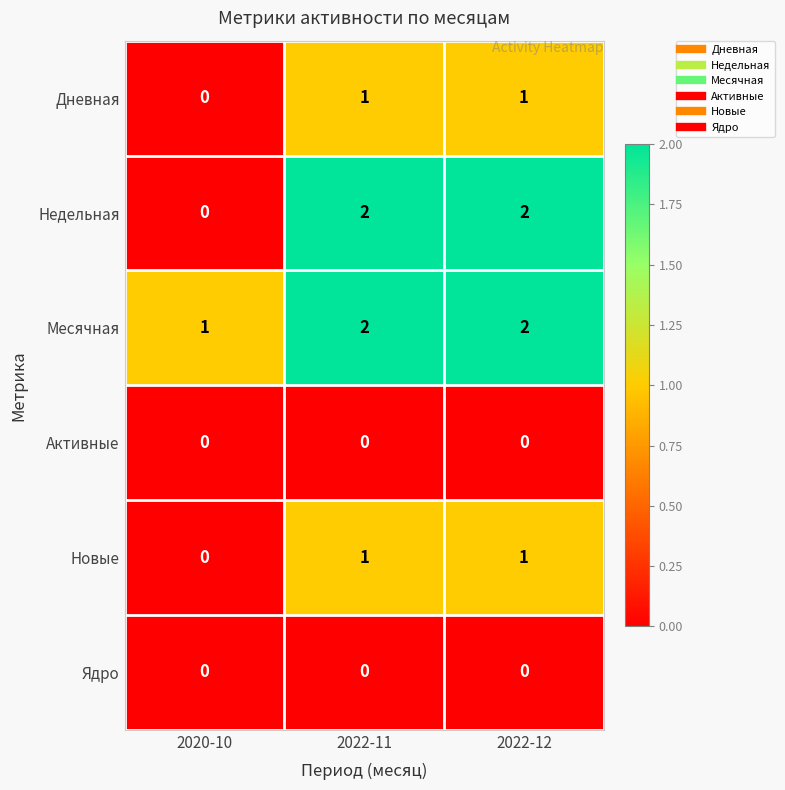

What is the total value across all series at 2022-12?

6